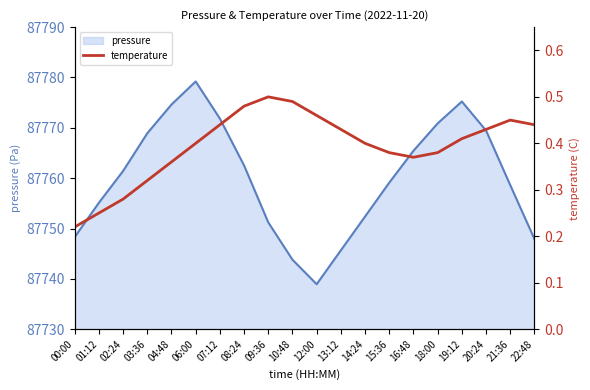

True or false: the data has more than 2 interior local peaks.

False